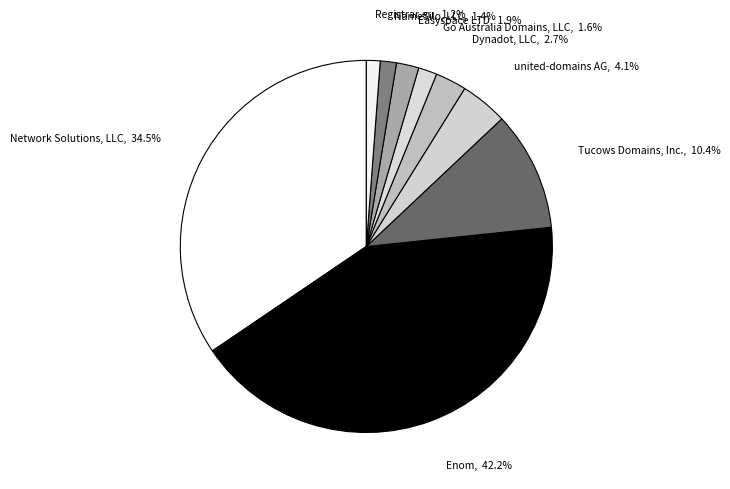

How many segments does this pie chart have?

9